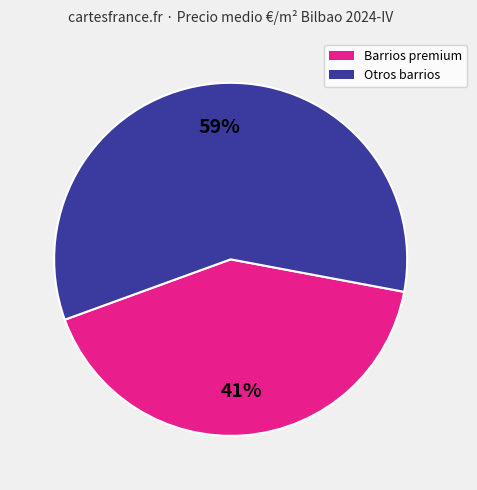

Is there a majority slice in this chart?

Yes